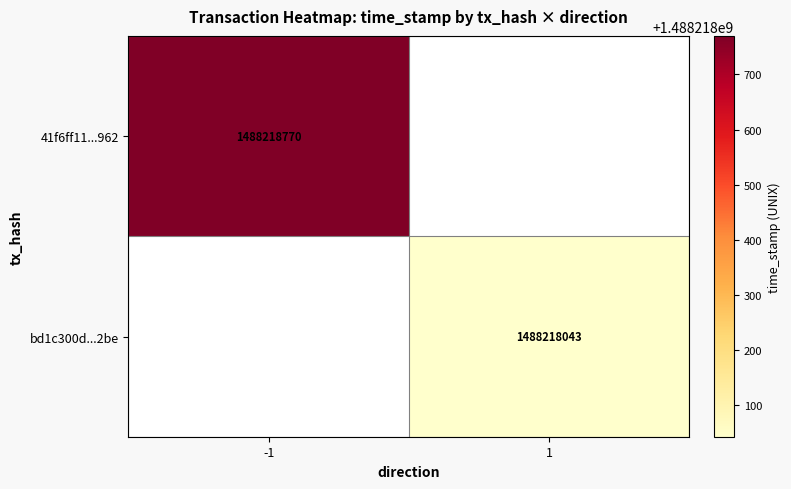

What is the maximum value shown in the chart?

1488218770